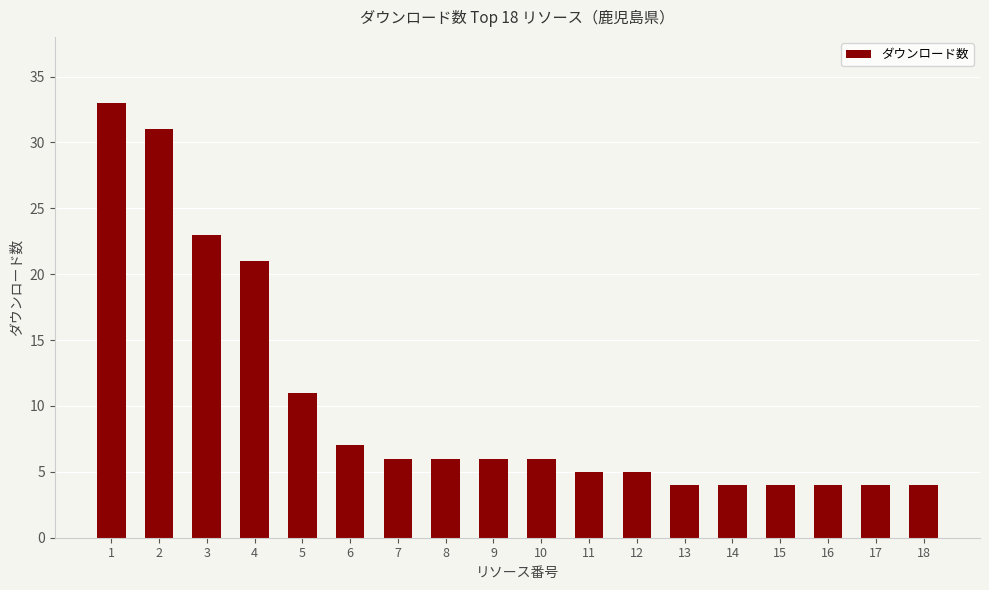

What is the smallest value displayed?

4